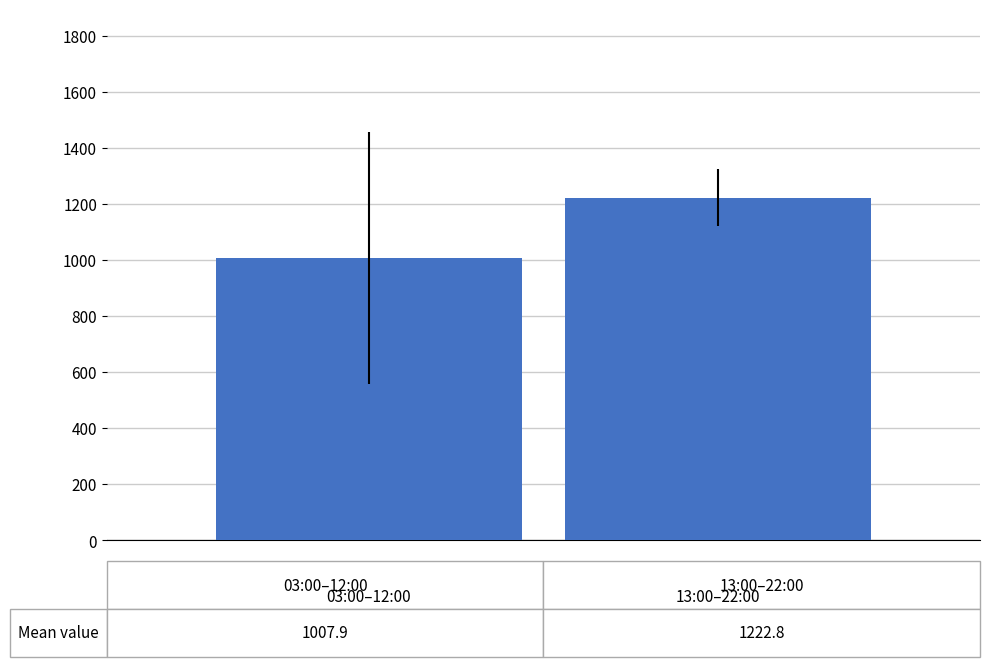

What is the sum of all values?

2230.7